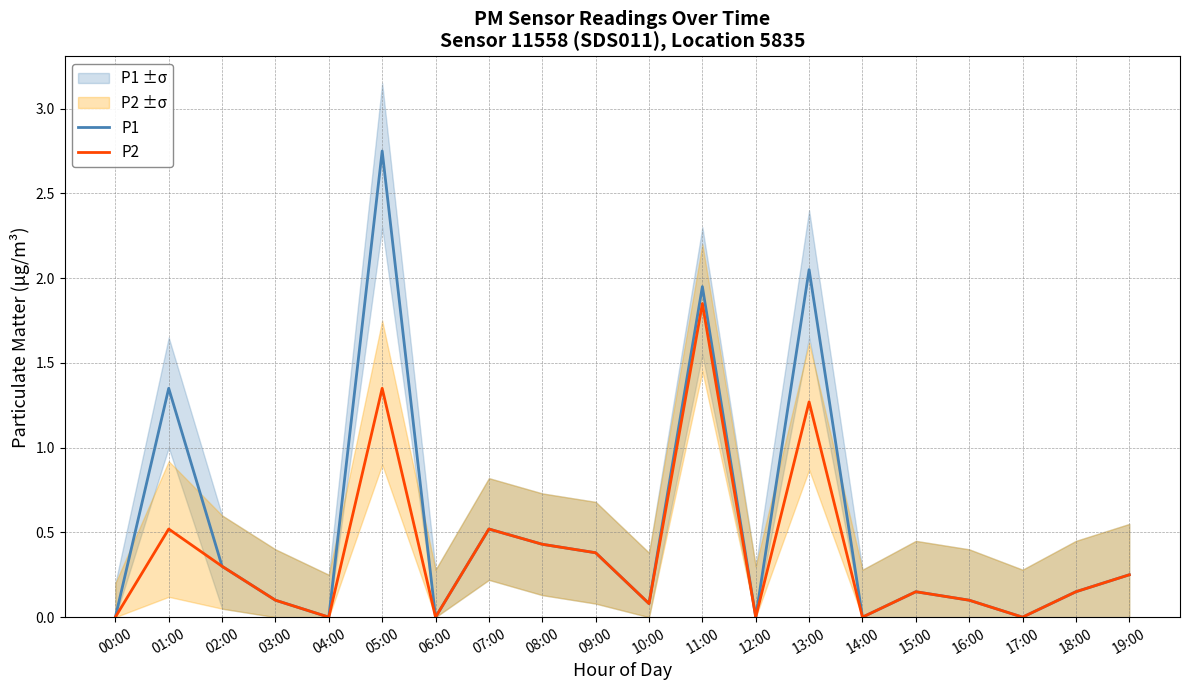

The P2 series shows 1.1 at 17:00. True or false?

False